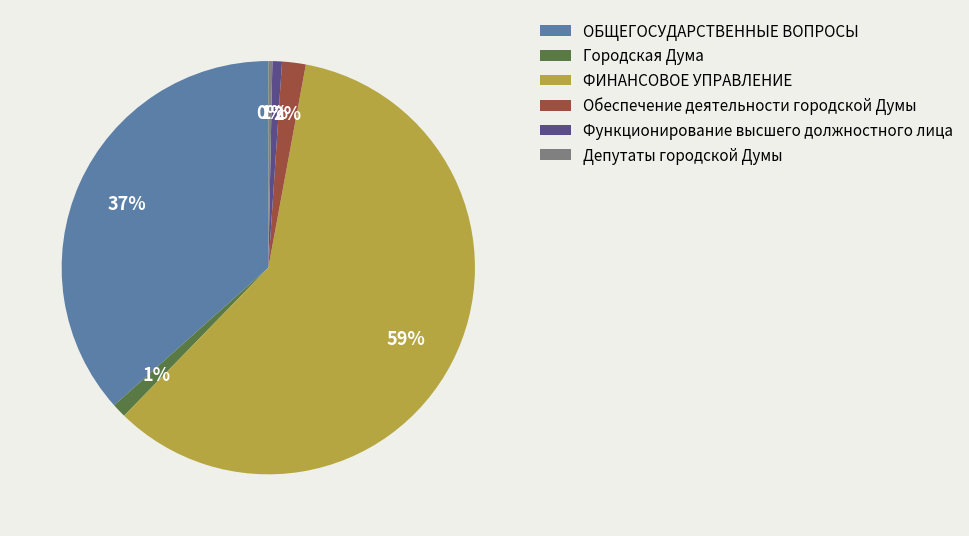

Which slice is the largest?

ФИНАНСОВОЕ УПРАВЛЕНИЕ